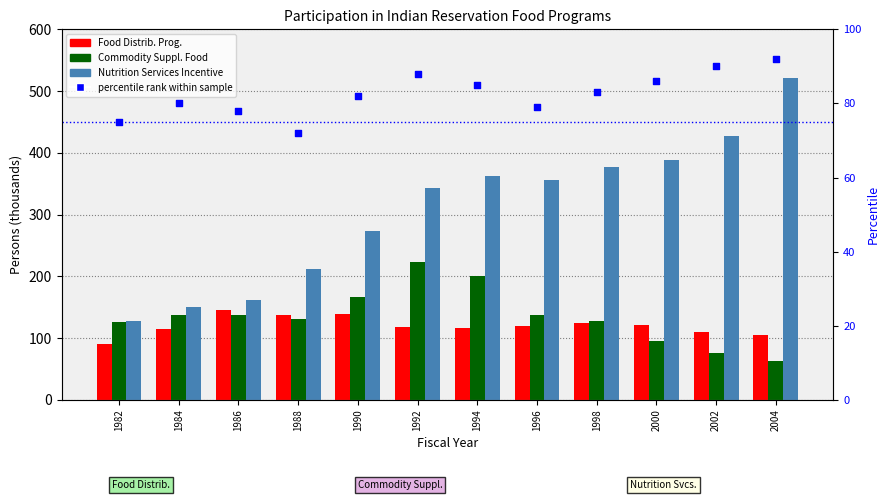

Which series contains the lowest Y value?

Commodity Supplemental Food Program